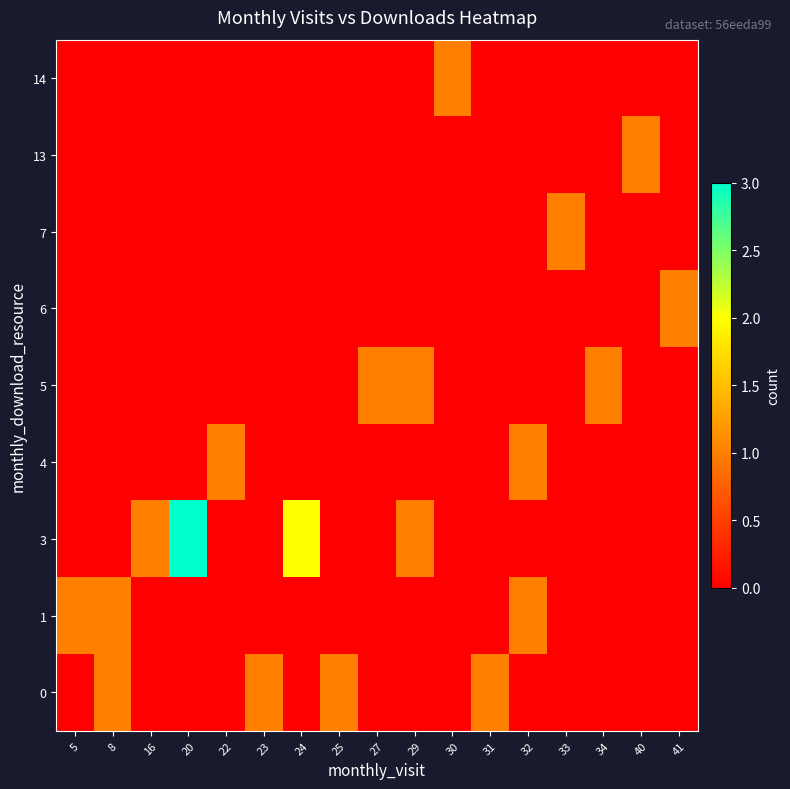

At how many categories does at least one series exceed 1?

2